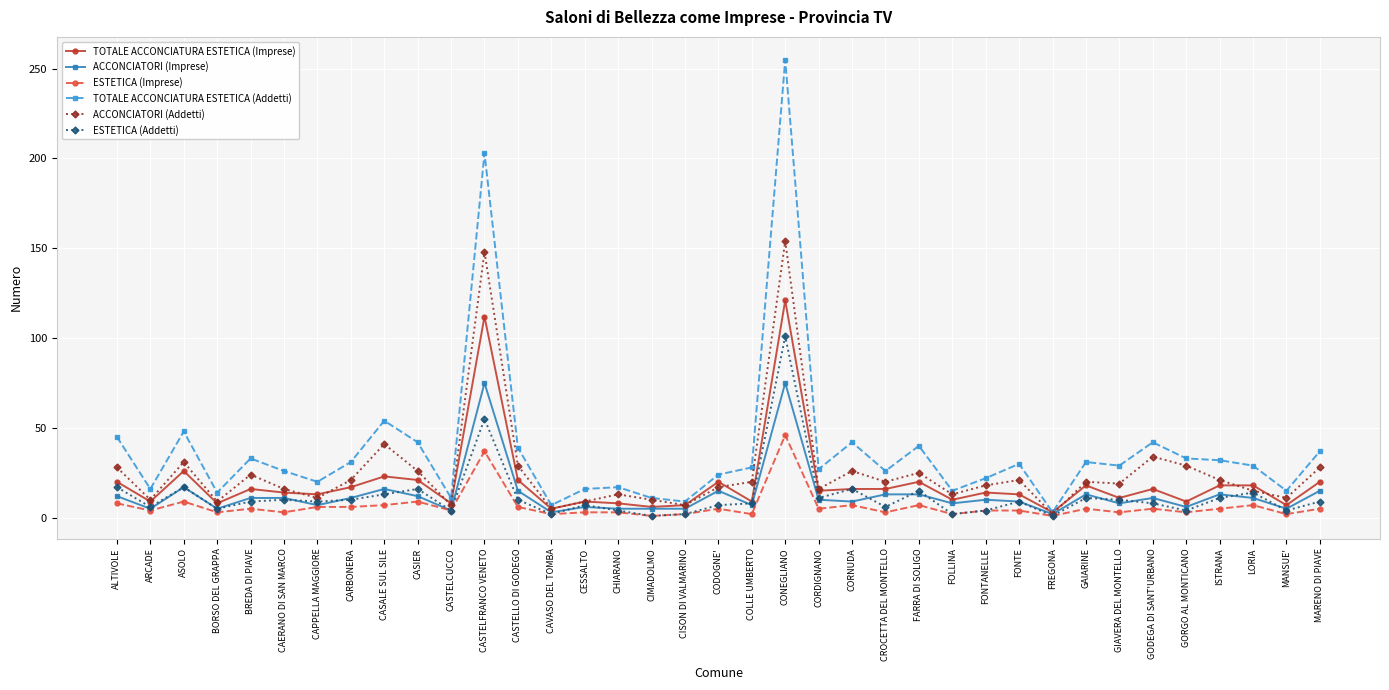

Which category has the highest value across all series?

CONEGLIANO